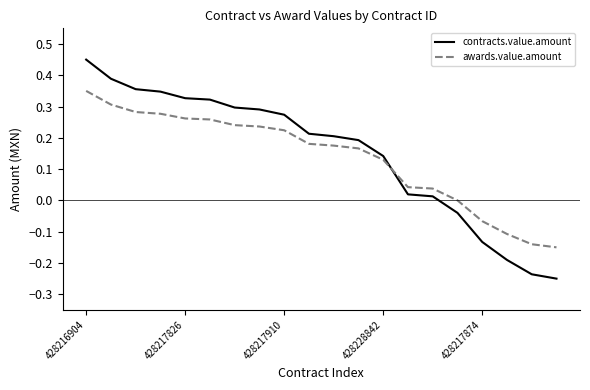

Which series has the largest range (max minus min)?

contracts.value.amount